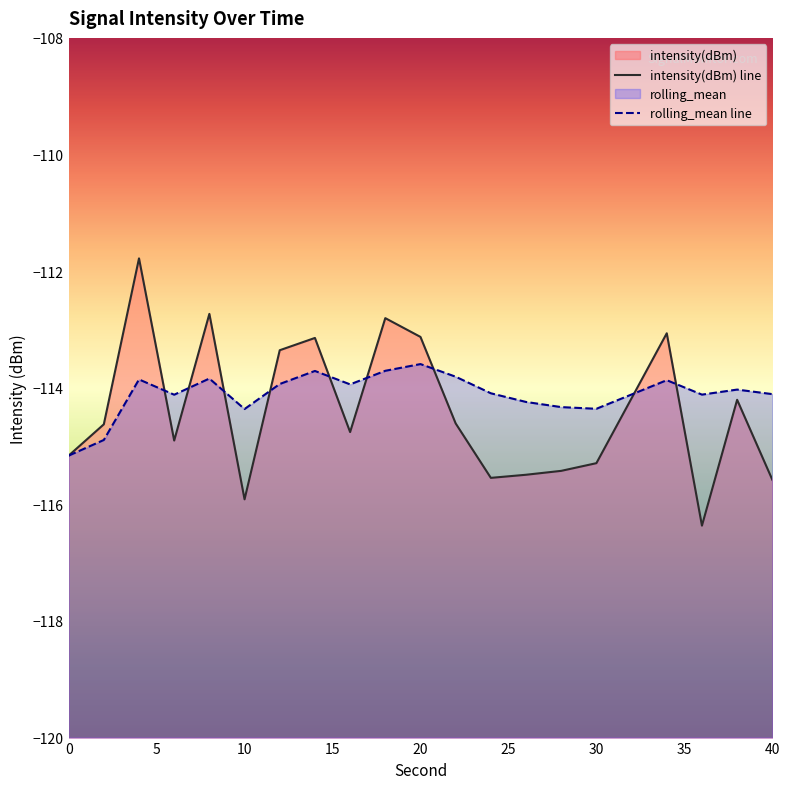

How many data points in intensity(dBm) are above -114?

7